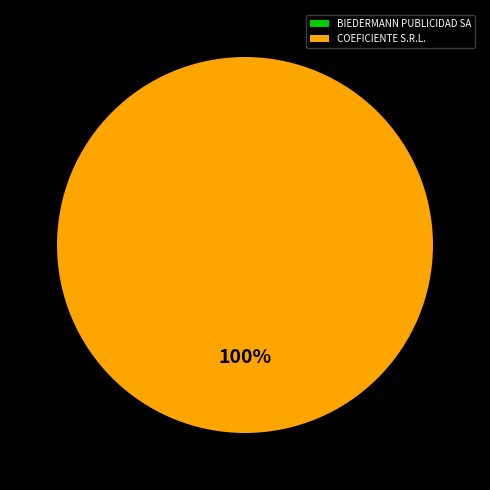

What is the largest slice in the pie chart?

COEFICIENTE S.R.L.